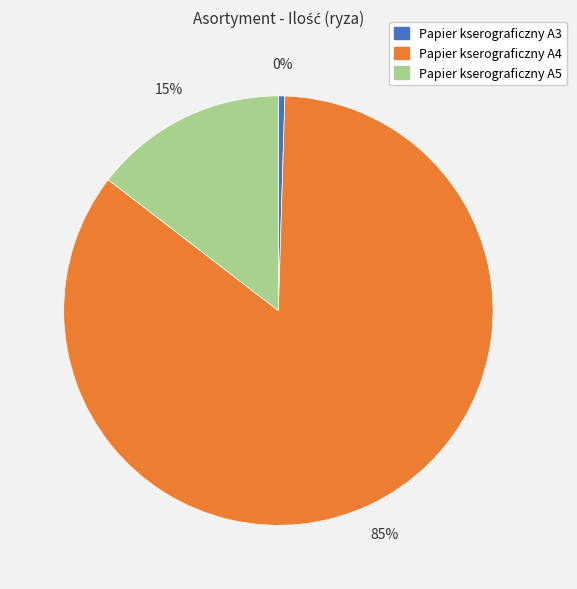

Does any single category account for the majority?

Yes